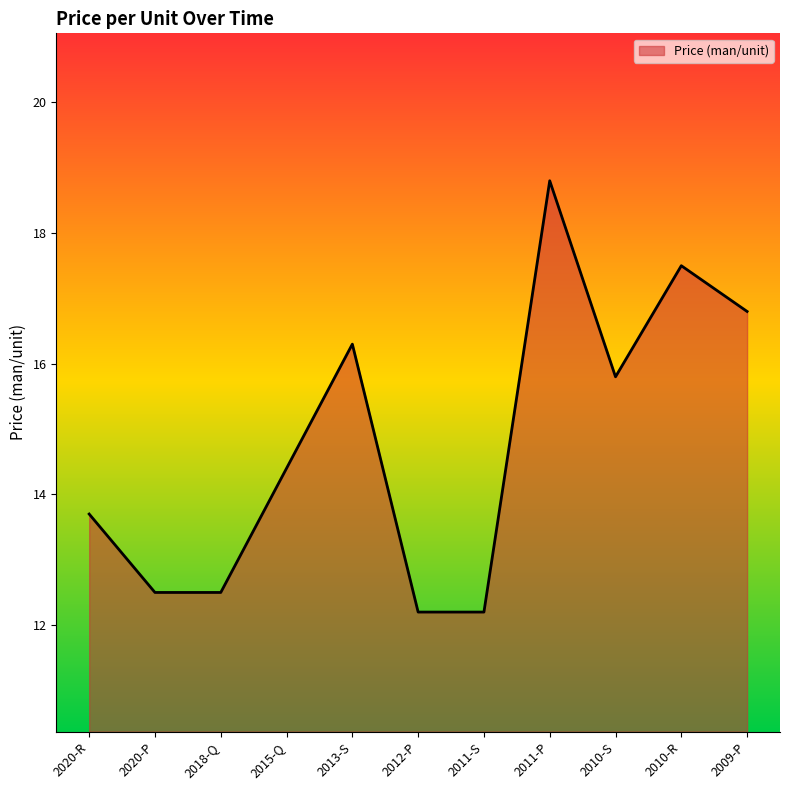

The value at 2012-P is 20.4. True or false?

False